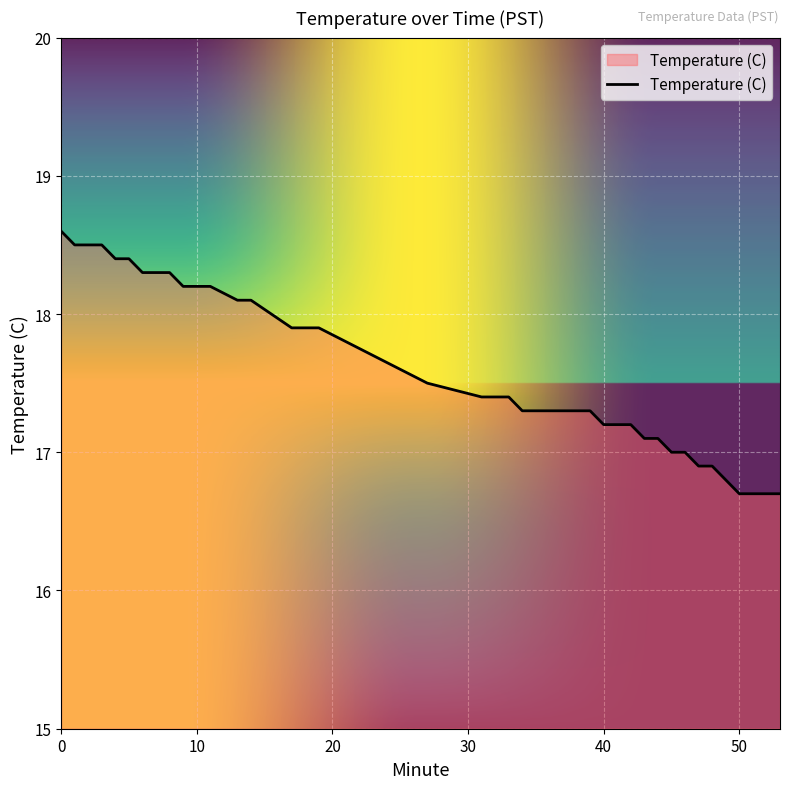

Reading left to right, list all the values displayed in this chart.

18.6	18.5	18.5	18.5	18.4	18.4	18.3	18.3	18.3	18.2	18.2	18.2	18.1	18.1	17.9	17.9	17.9	17.5	17.4	17.4	17.4	17.3	17.3	17.3	17.3	17.3	17.2	17.2	17.2	17.1	17.1	17.0	17.0	16.9	16.9	16.8	16.7	16.7	16.7	16.7